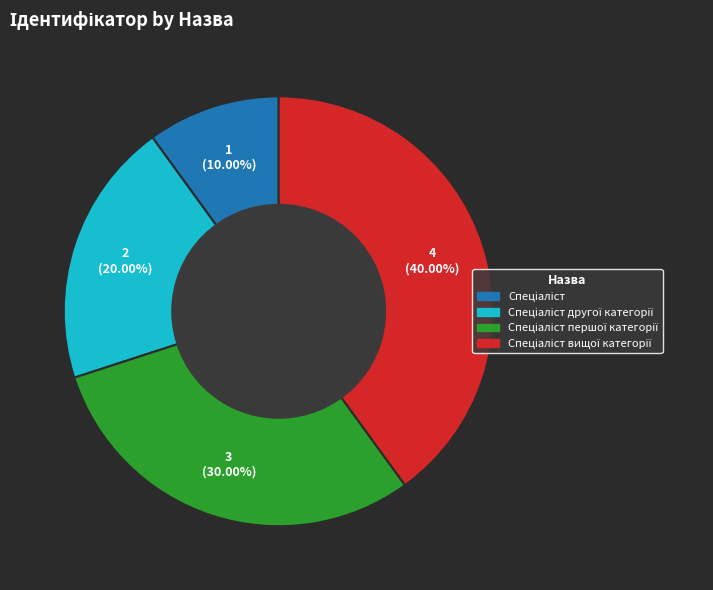

Is there any slice that represents more than half of the pie?

No